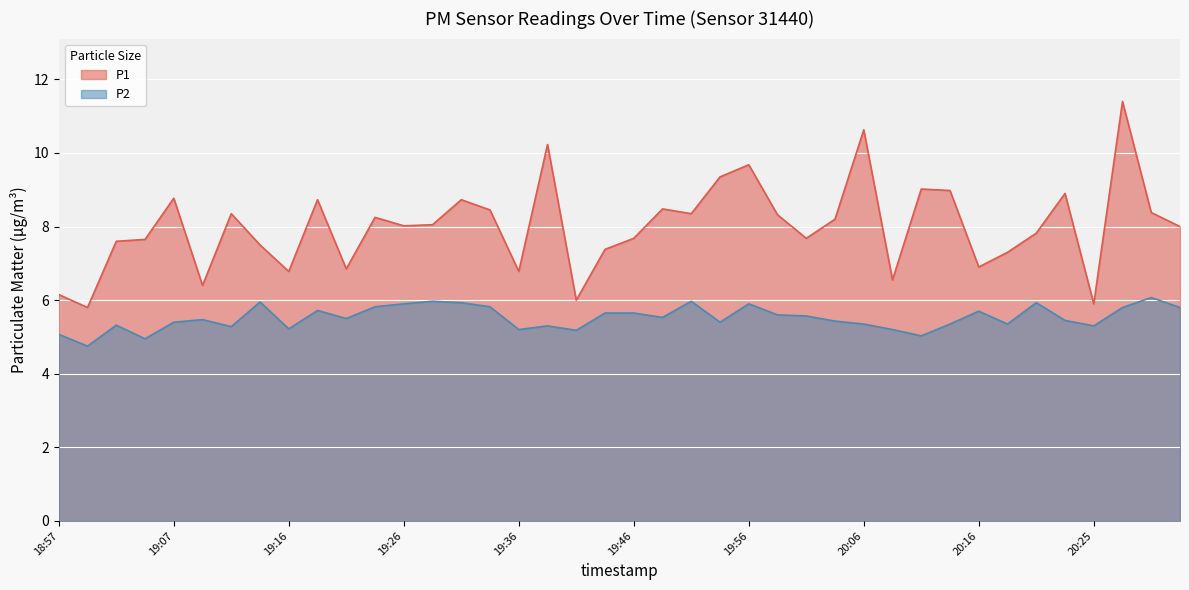

True or false: P1 and P2 intersect in this chart.

False